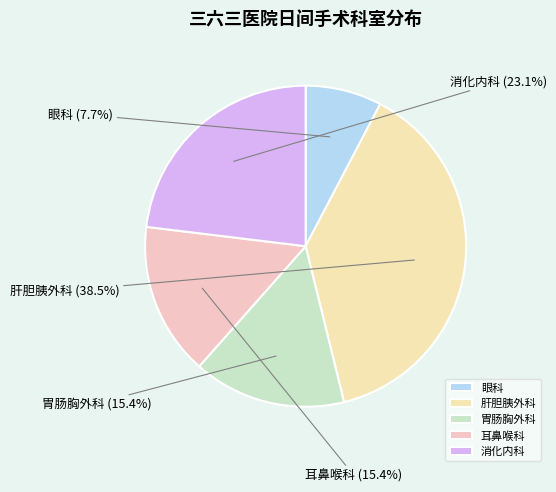

What is the largest slice in the pie chart?

肝胆胰外科